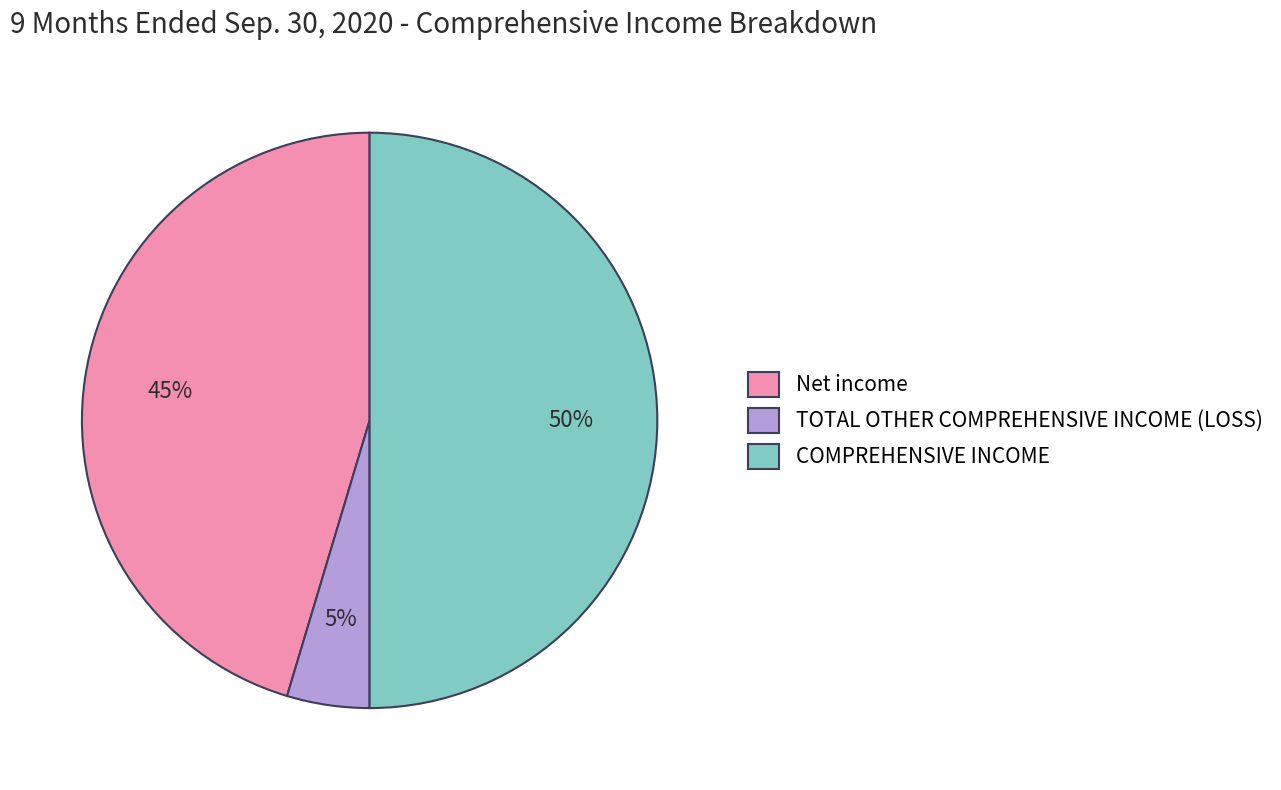

Do COMPREHENSIVE INCOME and TOTAL OTHER COMPREHENSIVE INCOME (LOSS) together represent more than half of the pie?

Yes